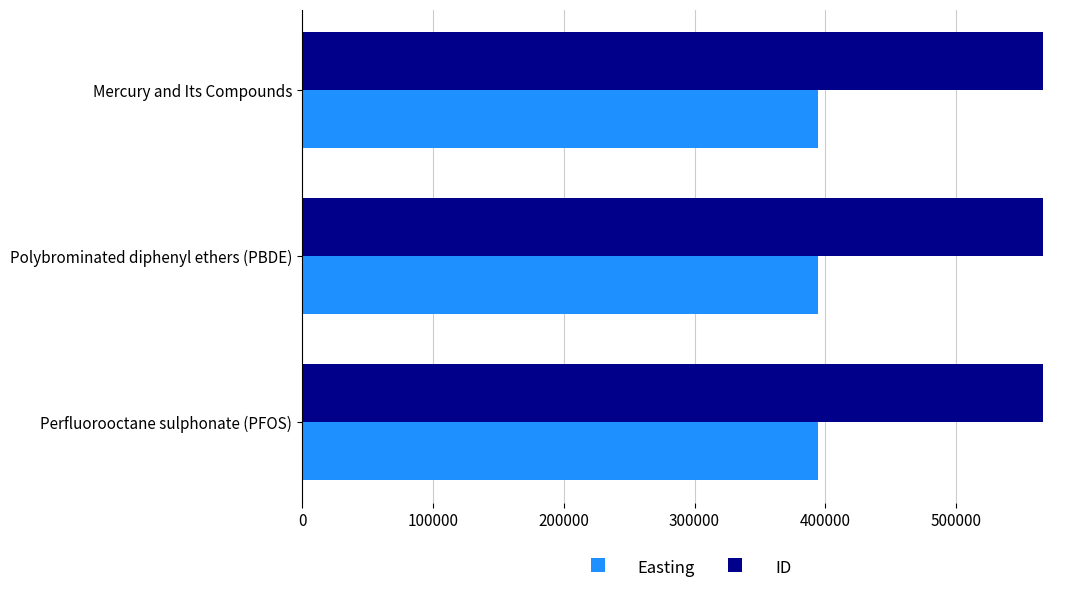

The Easting series shows 394107 at Mercury and Its Compounds. True or false?

True